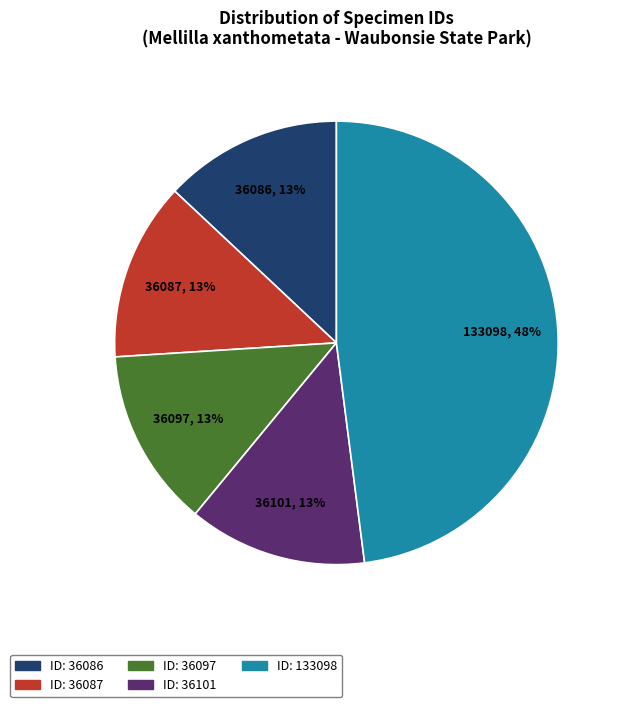

Does any single category account for the majority?

No